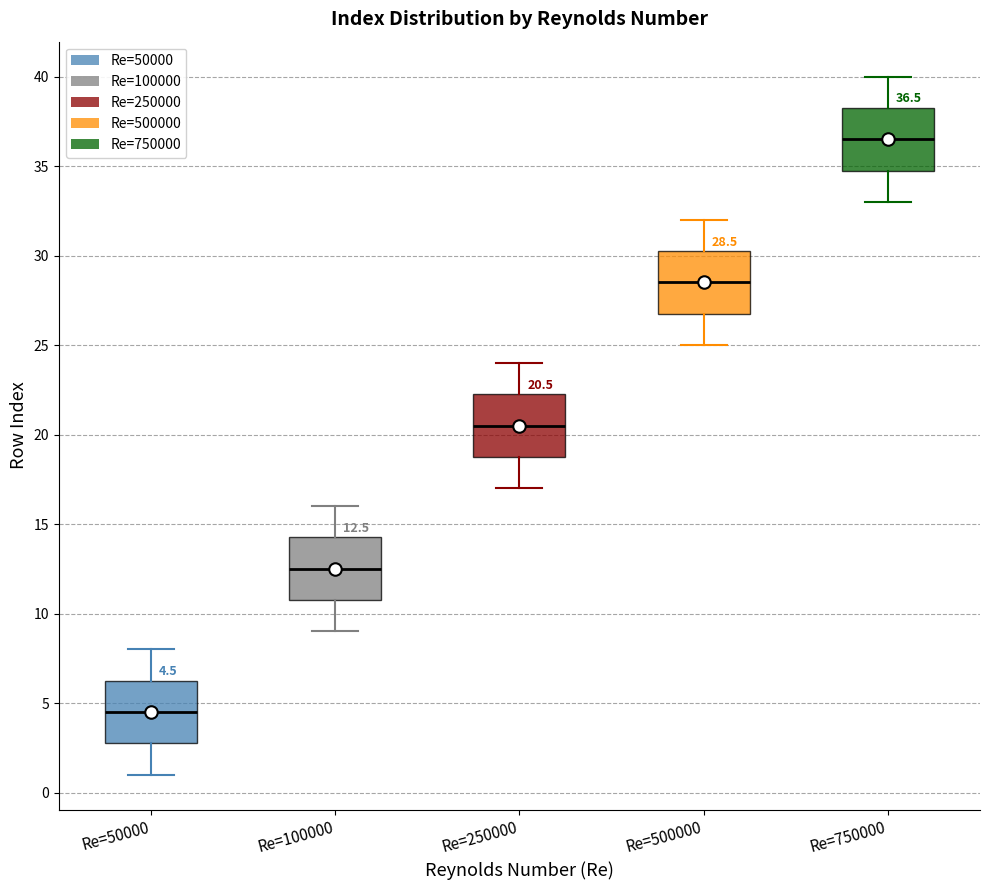

Which box has the highest median line?

Re=750000